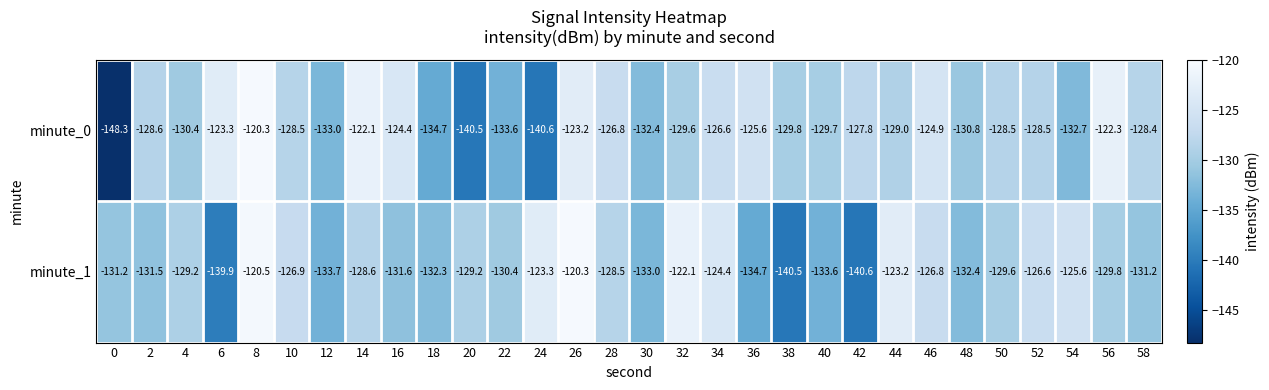

The value of minute_0 at 50 is -128.5. True or false?

True